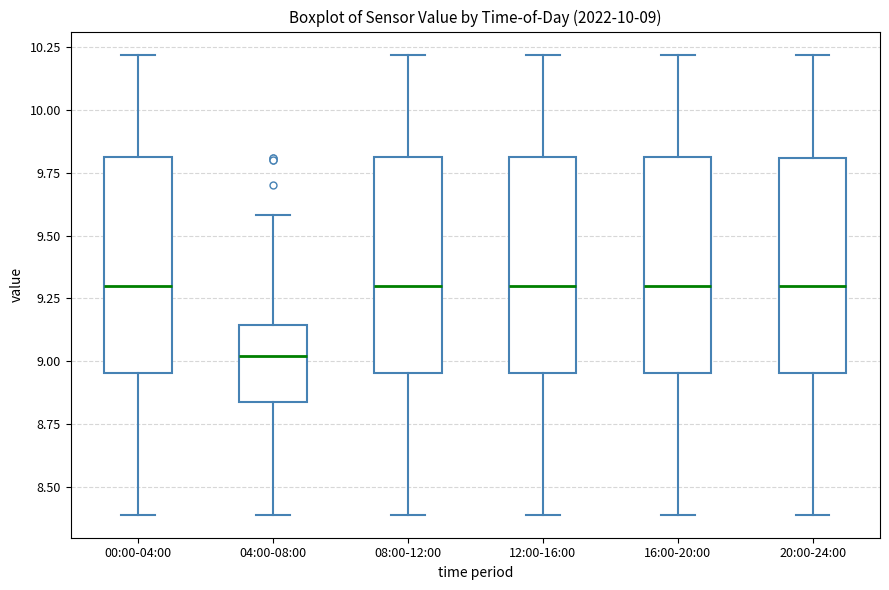

Which box has the lowest median line?

04:00-08:00